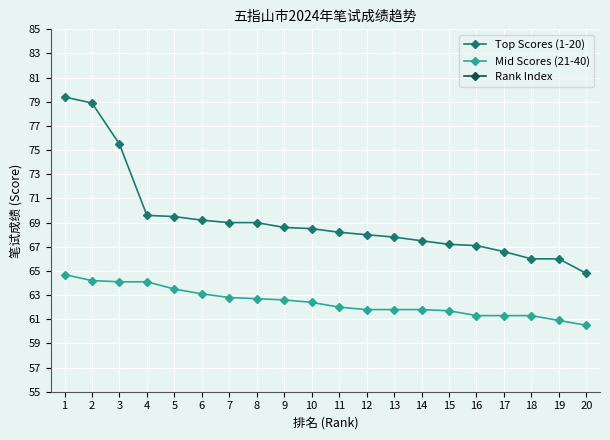

What are all the series names shown in the legend?

Top Scores (1-20), Mid Scores (21-40), Rank Index